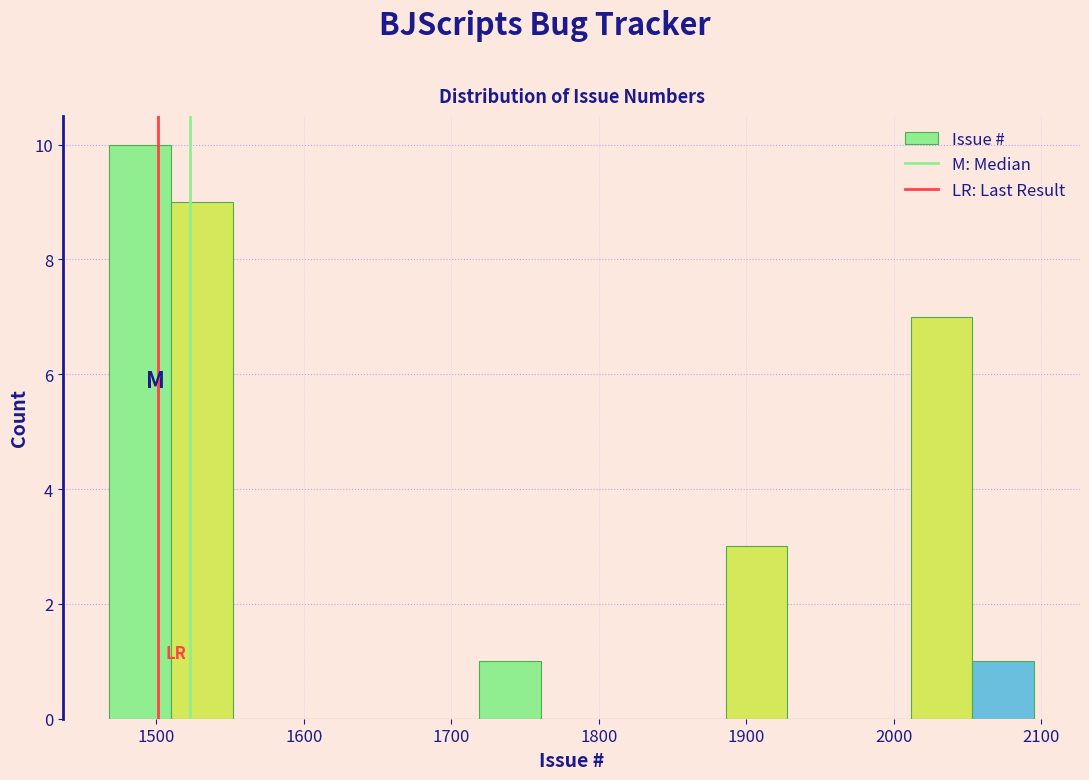

How tall is the bar that spans 1470 to 1510 on the x-axis? Neither the bar edges nor the heights are printed on the chart, so give them approximately, as read against the axes.

10